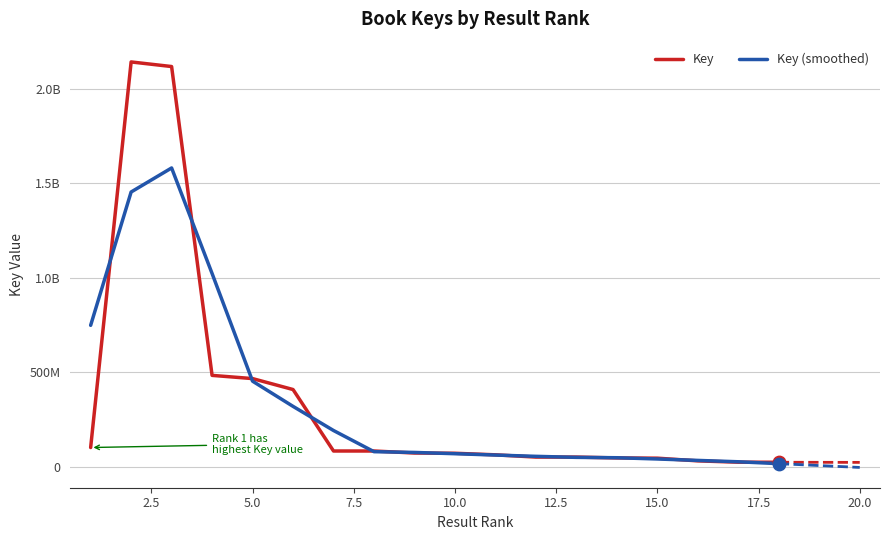

Which series contains the highest Y value?

Key